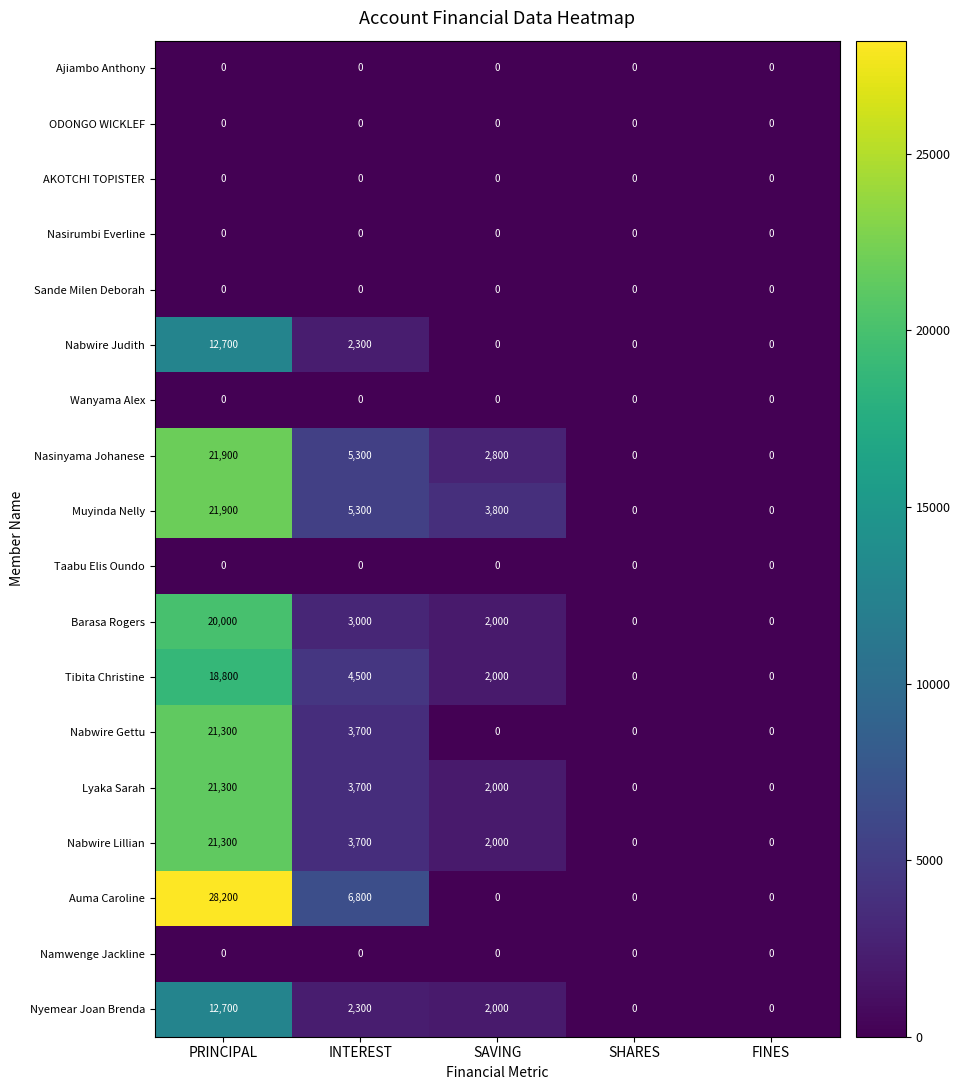

Which series changed the most between SAVING and FINES?

Muyinda Nelly